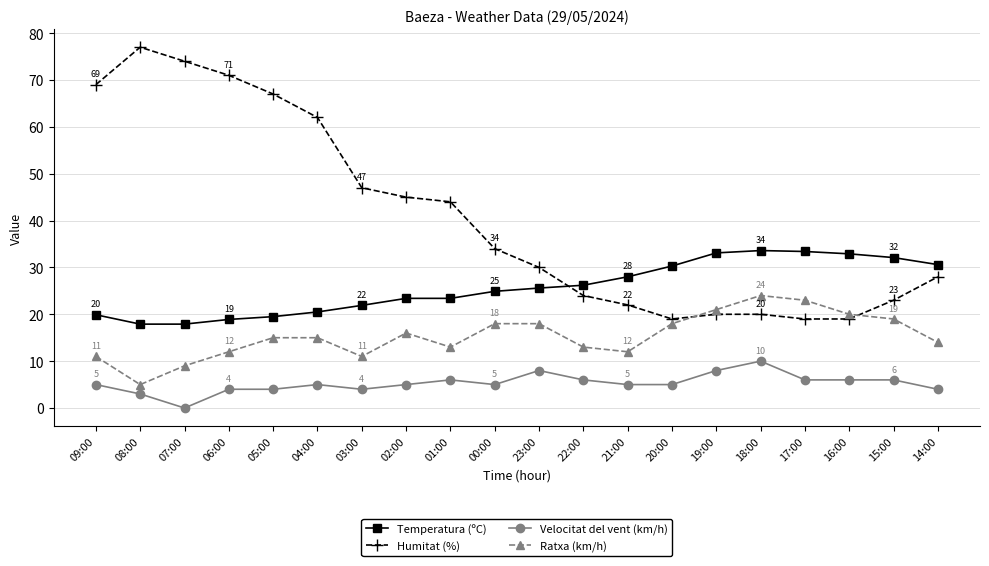

What is the maximum value shown in the chart?

77.0